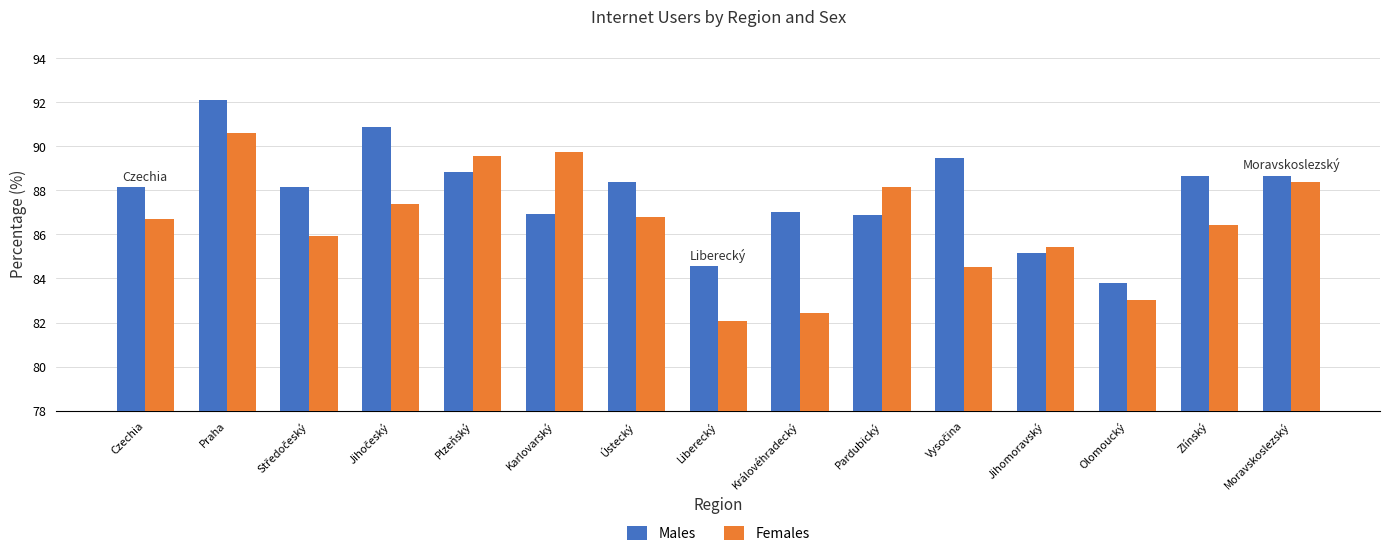

Read the Females value at Moravskoslezský.

88.4